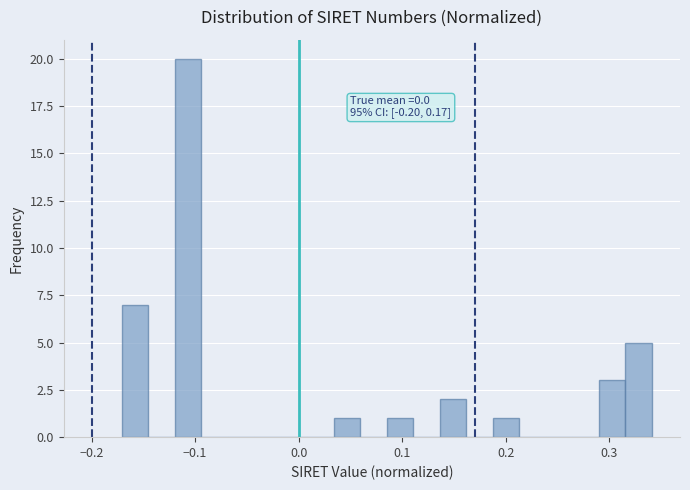

Read against the x-axis, roughly where is the centre of the tallest bar?

-0.11